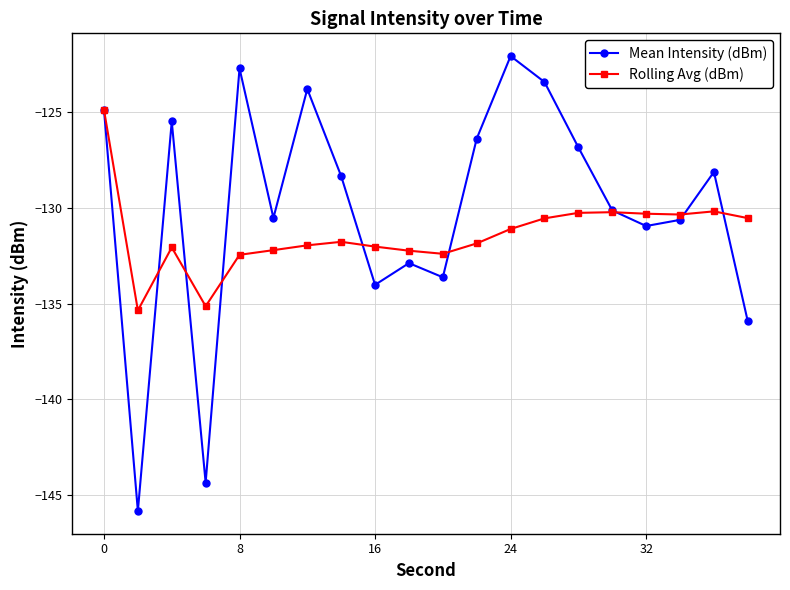

True or false: Rolling Avg (dBm) has more than 0 interior local peaks.

True